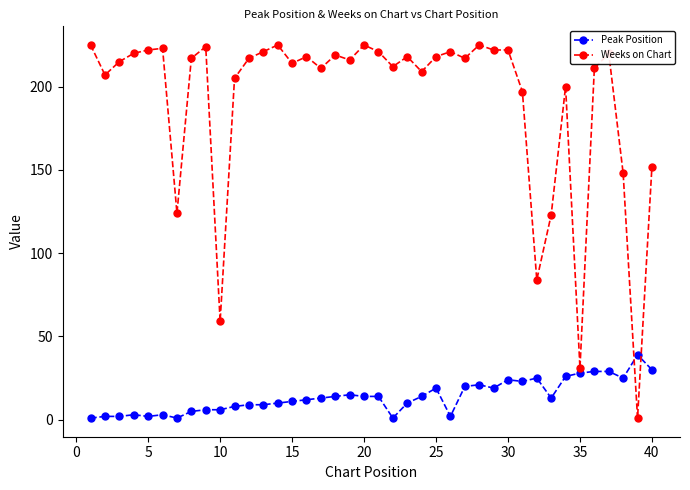

At how many categories does at least one series exceed 130?

34